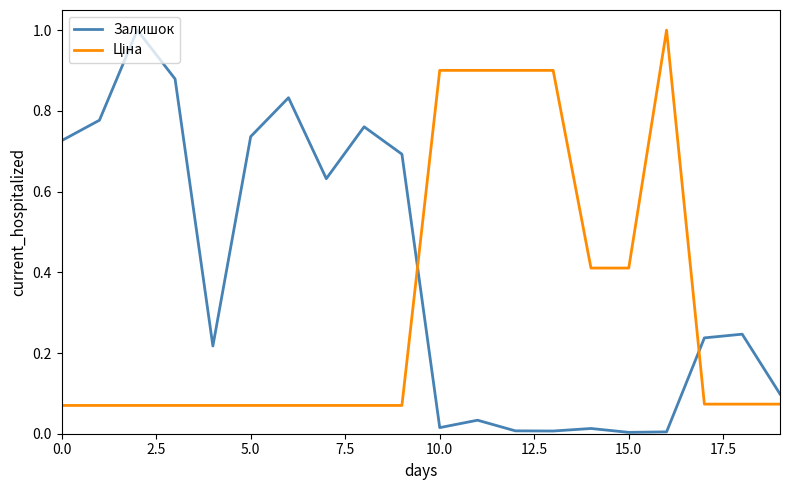

Which series has the largest total across all categories?

Залишок